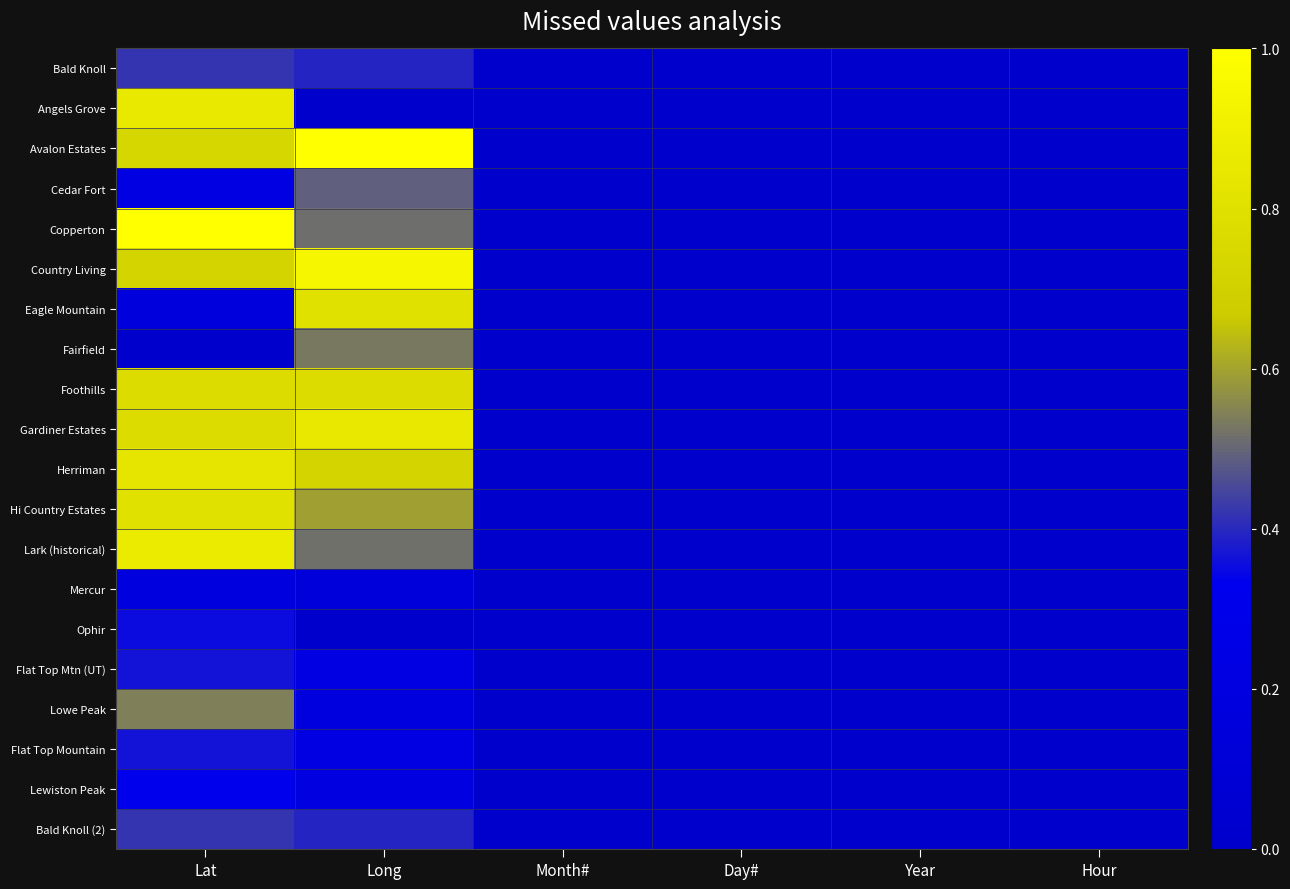

What is the maximum value shown in the chart?

1.0